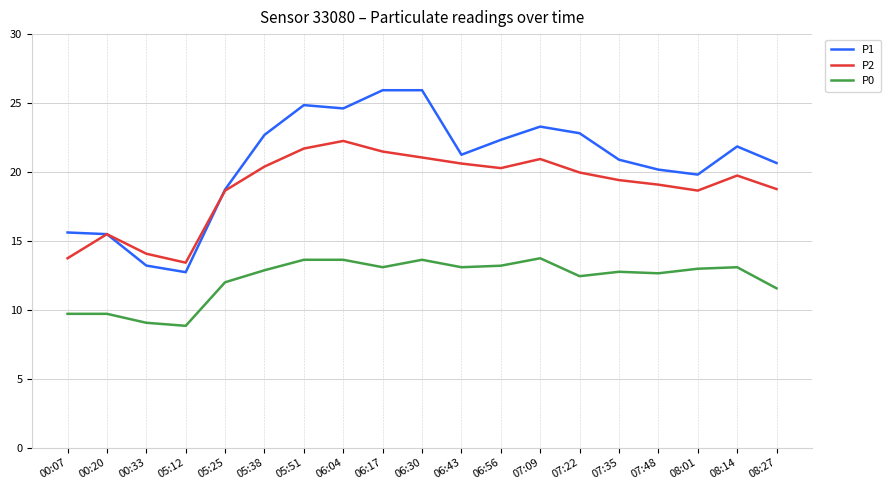

What is the maximum value shown in the chart?

25.9